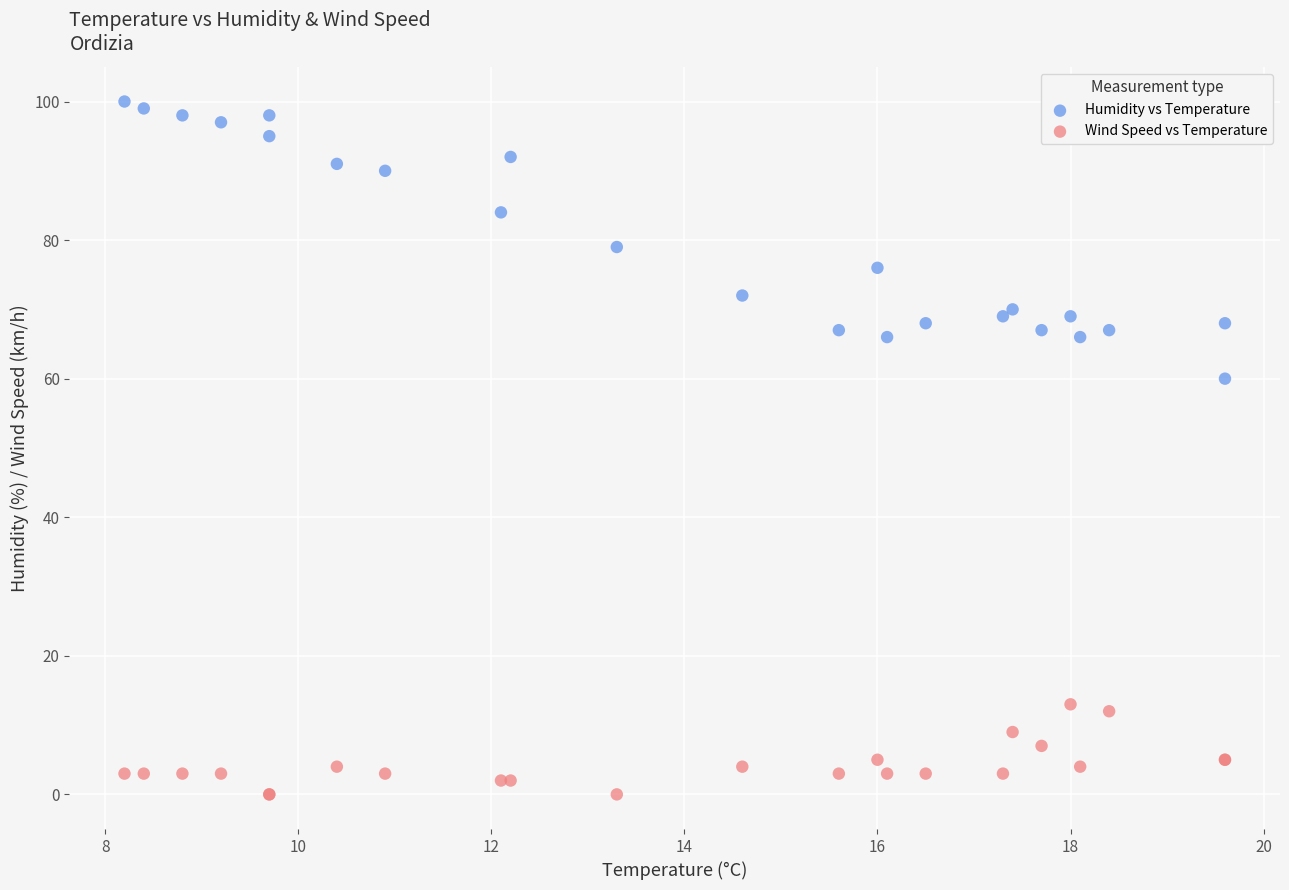

Across all series, what Y value is closest to 50?

60